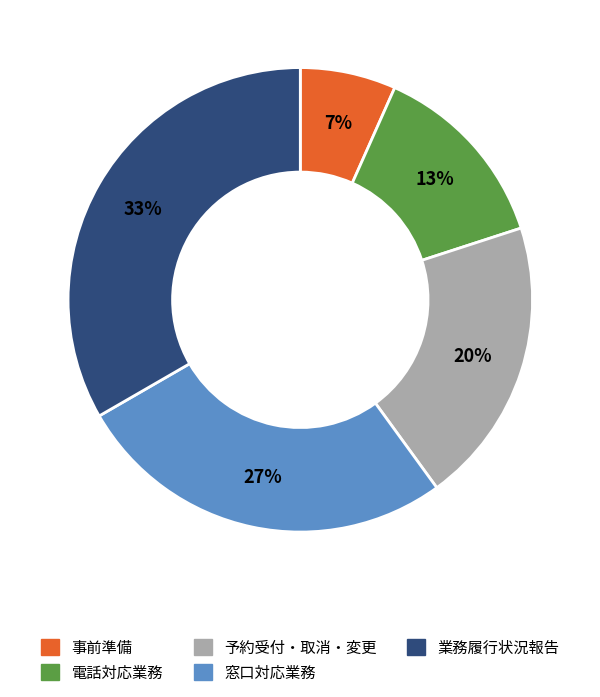

To the nearest percent, what is the difference between the 電話対応業務 and 予約受付・取消・変更 slice percentages?

7%